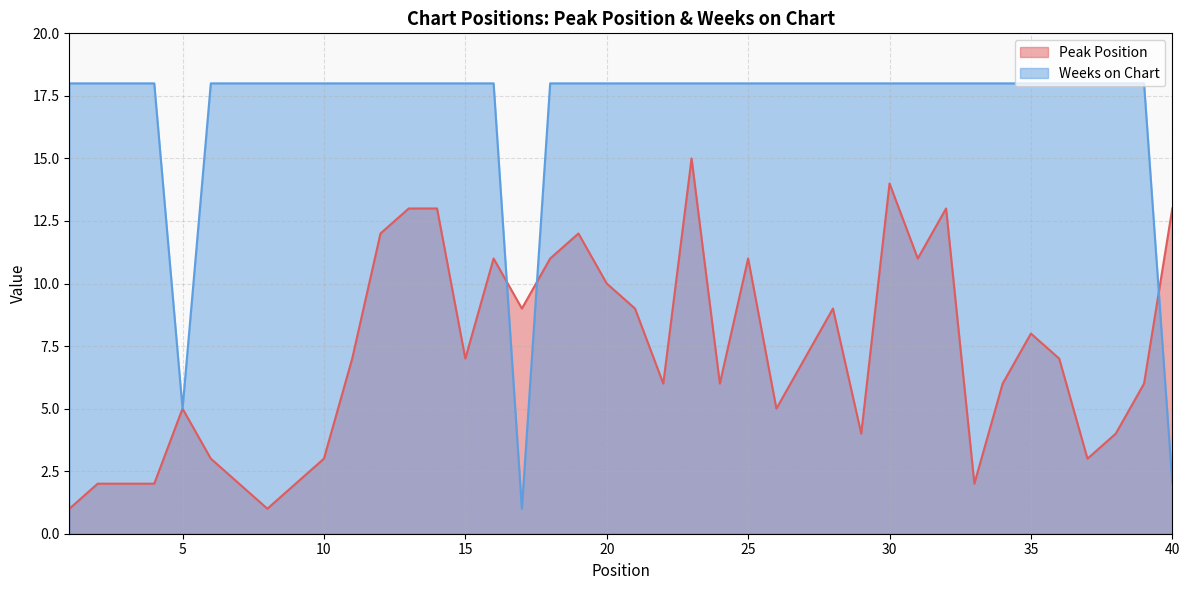

How many times do Weeks on Chart and Peak Position cross each other?

3